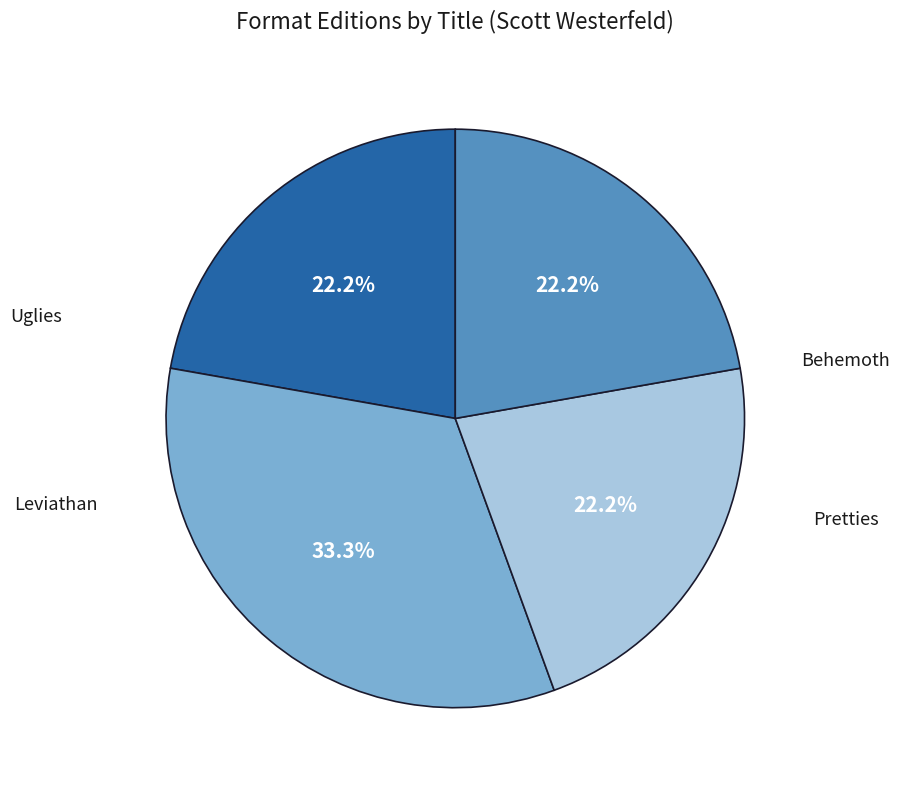

To the nearest percent, what is the difference between the largest and smallest slice percentages?

11%